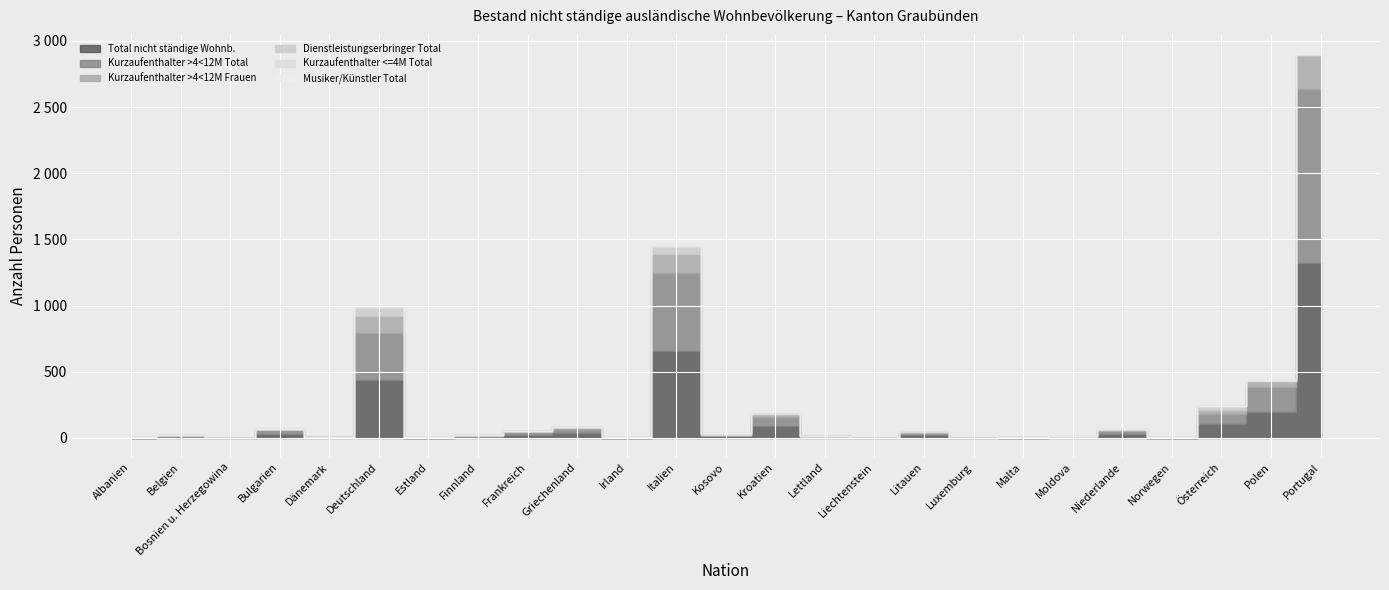

Count the number of categories in the chart.

25